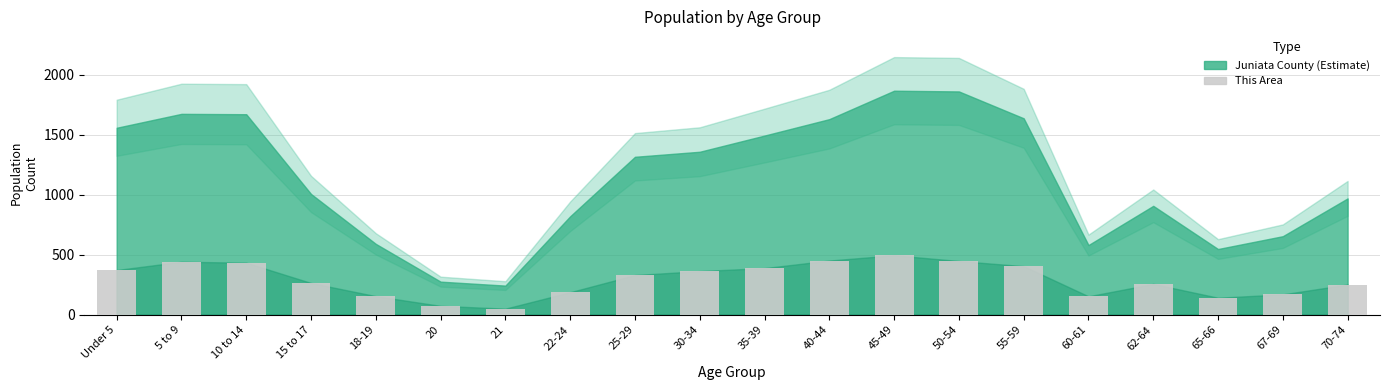

Between 18-19 and 21, which is larger?

18-19